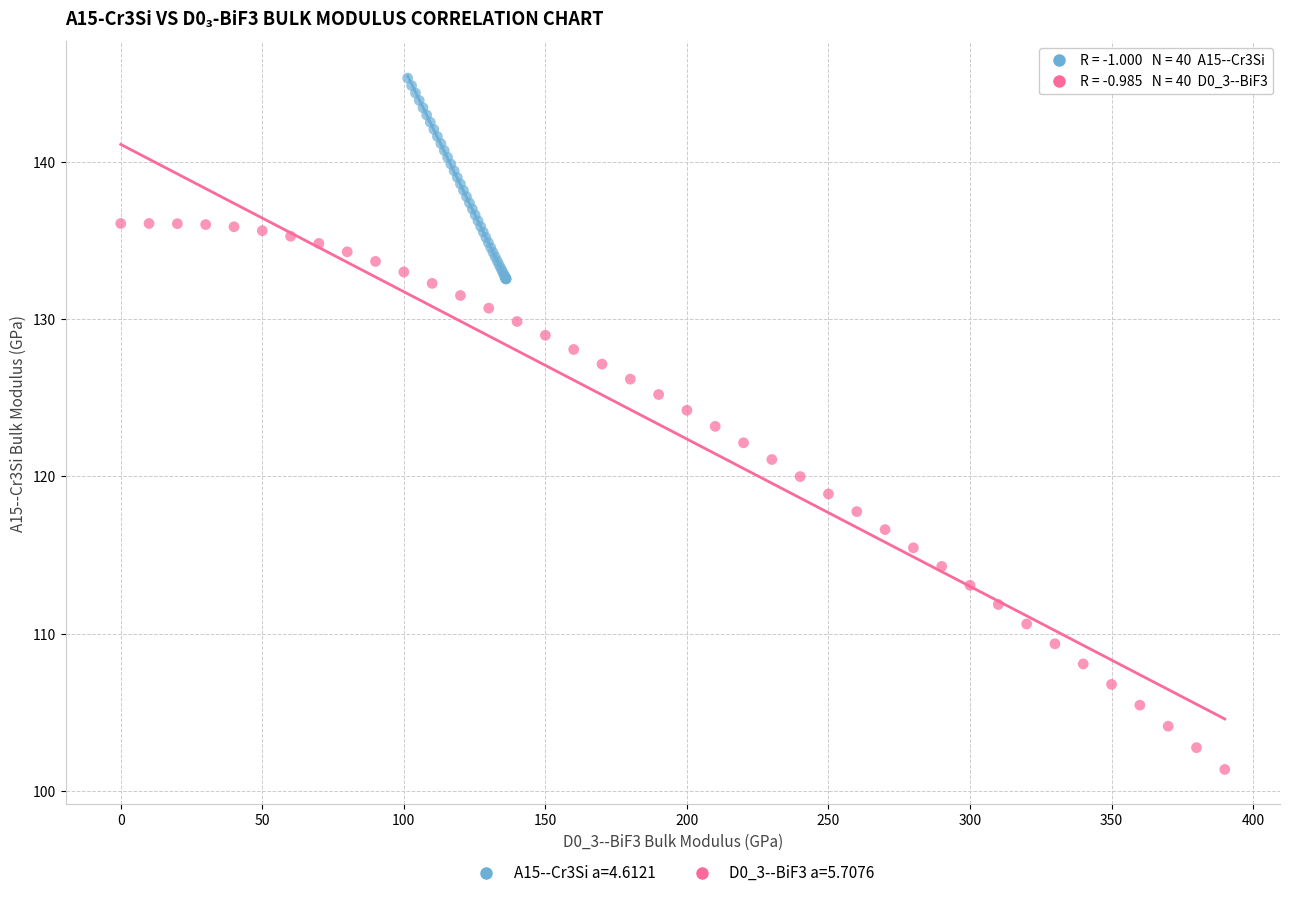

Which series contains the highest Y value?

A15--Cr3Si a=4.6121